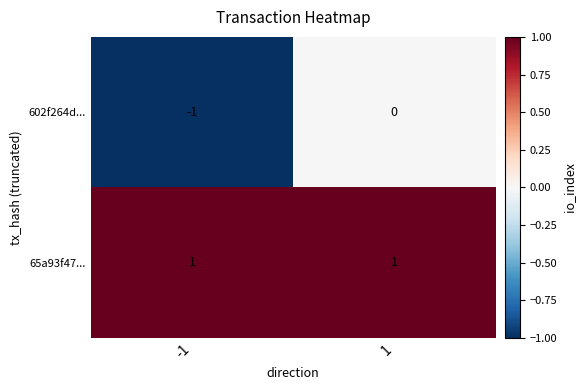

Is it true that 602f264d... equals 0 at -1?

False